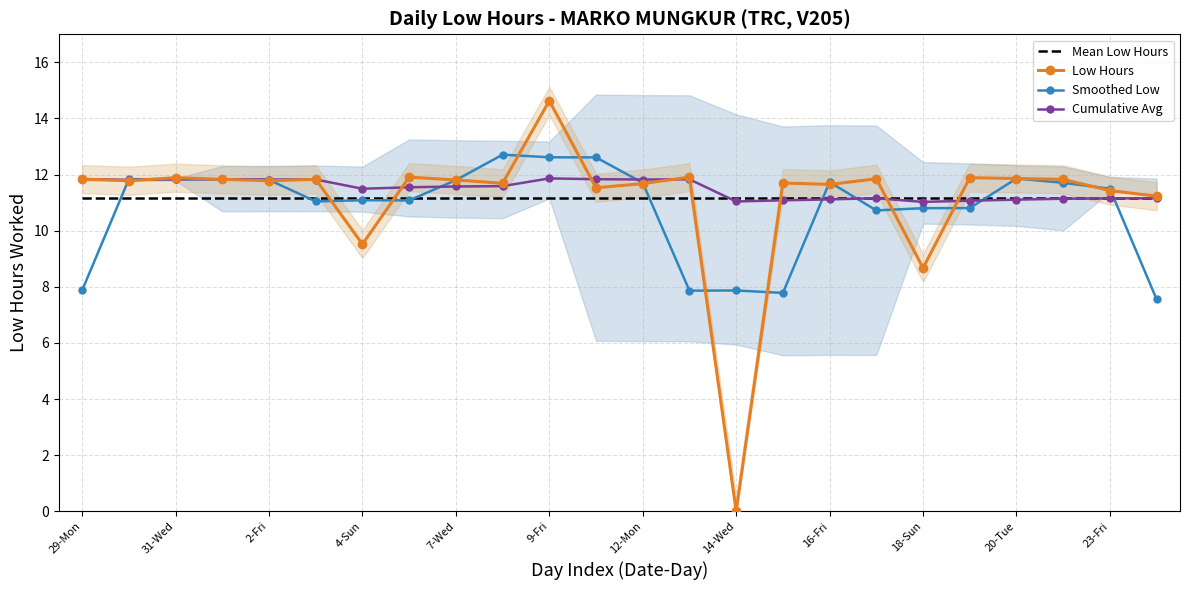

Which series ends up on top after the final intersection of Smoothed Low and Low Hours?

Low Hours